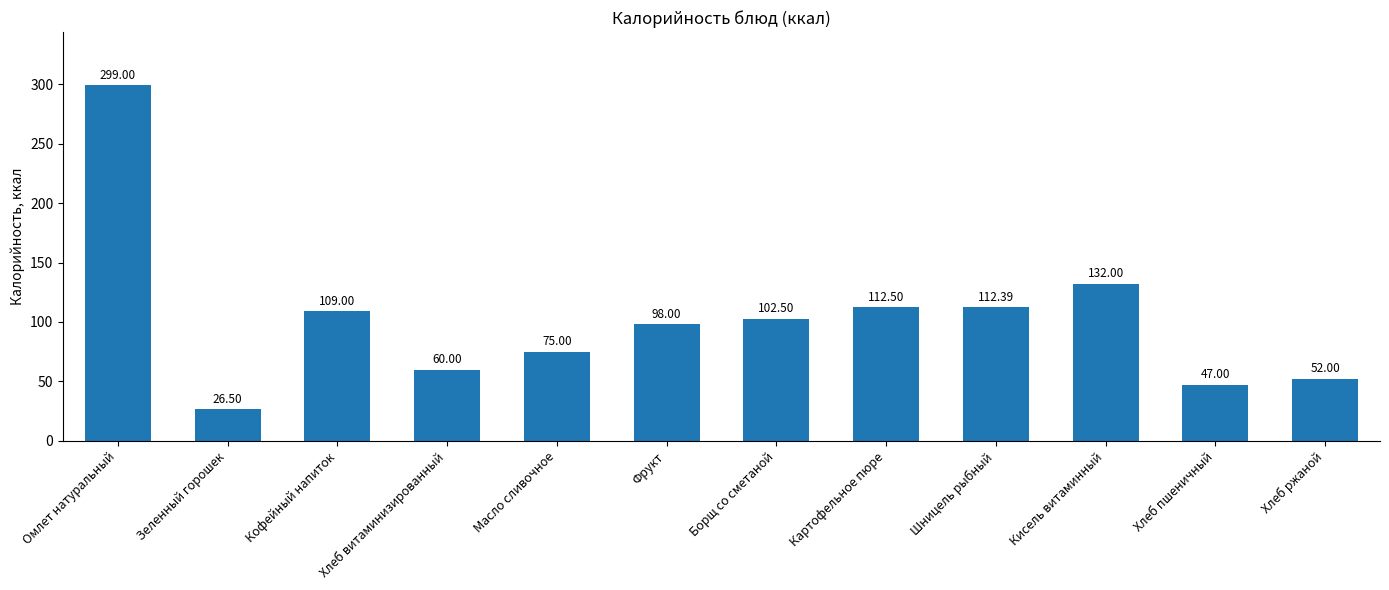

List the labels in order of value, largest first.

Омлет натуральный, Кисель витаминный, Картофельное пюре, Шницель рыбный, Кофейный напиток, Борщ со сметаной, Фрукт, Масло сливочное, Хлеб витаминизированный, Хлеб ржаной, Хлеб пшеничный, Зеленный горошек